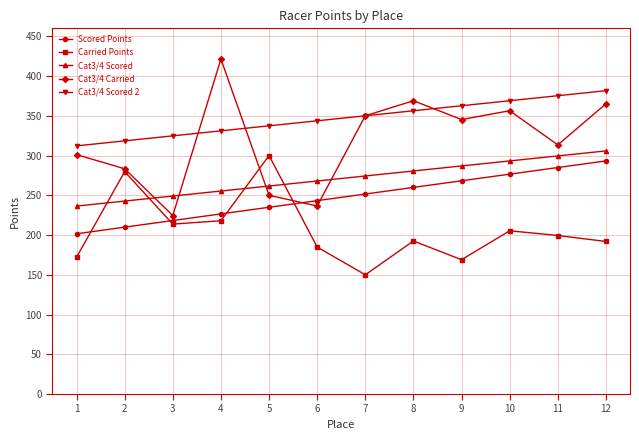

Rank the series by their maximum value, from lowest to highest.

Scored Points, Carried Points, Cat3/4 Scored, Cat3/4 Scored 2, Cat3/4 Carried